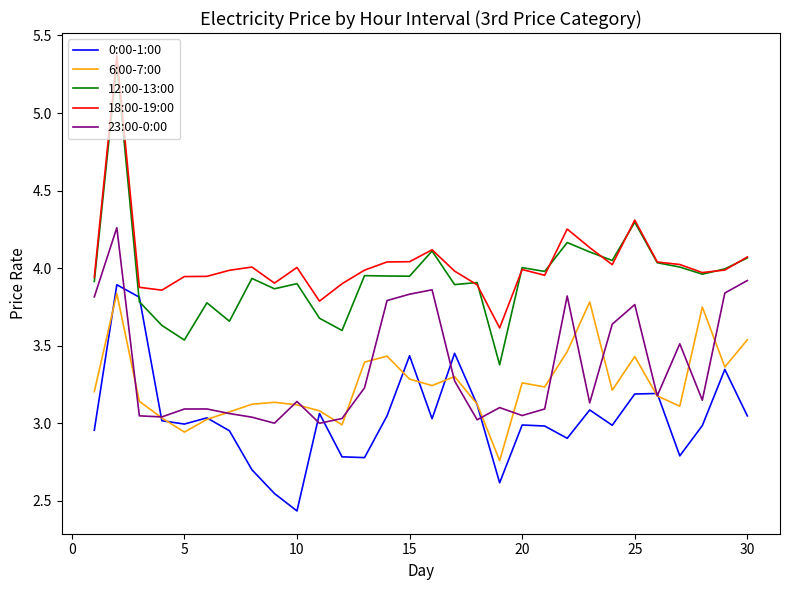

True or false: 23:00-0:00 and 18:00-19:00 cross at least once.

False